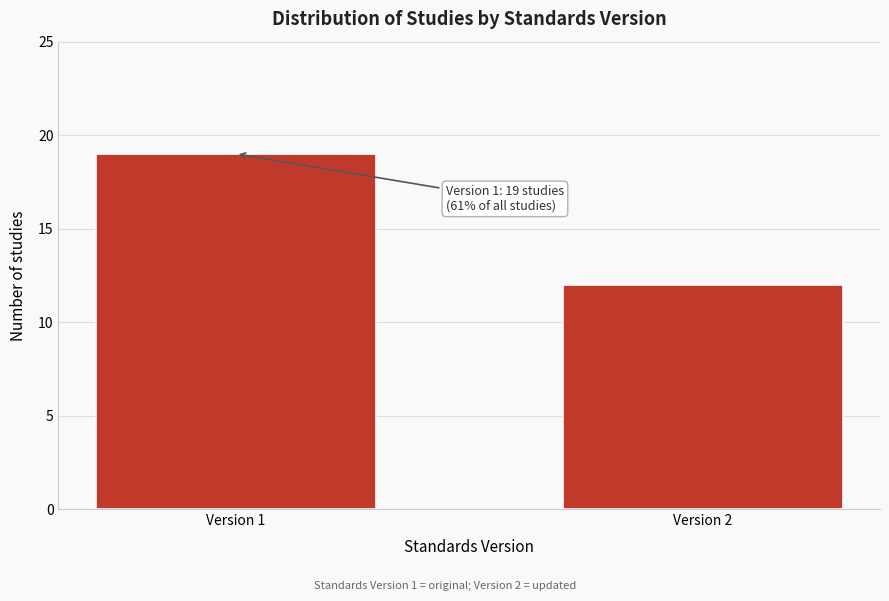

Reading right to left, list all the values displayed in this chart.

12	19